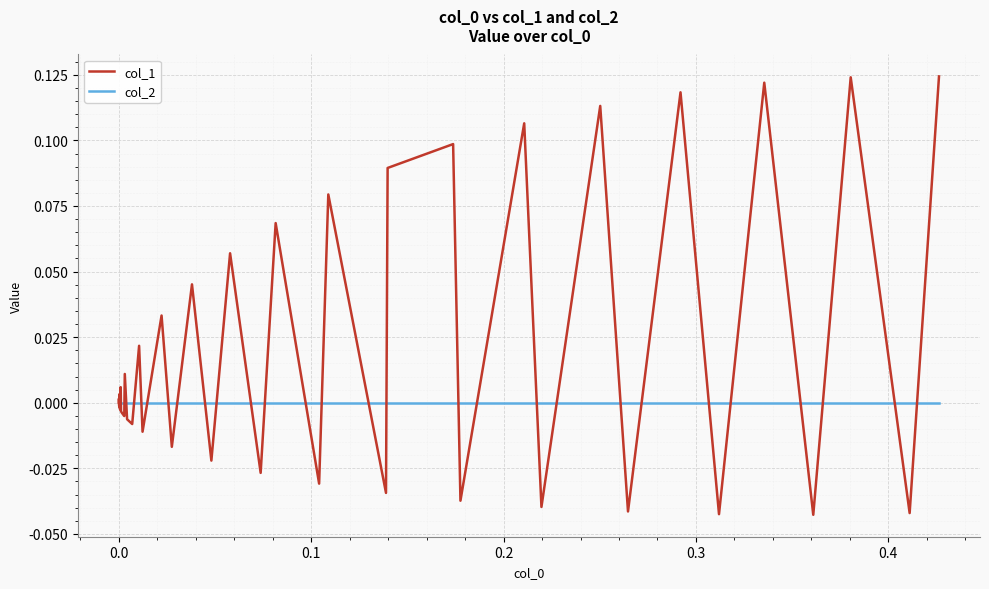

Rank the series by their maximum value, from highest to lowest.

col_1, col_2